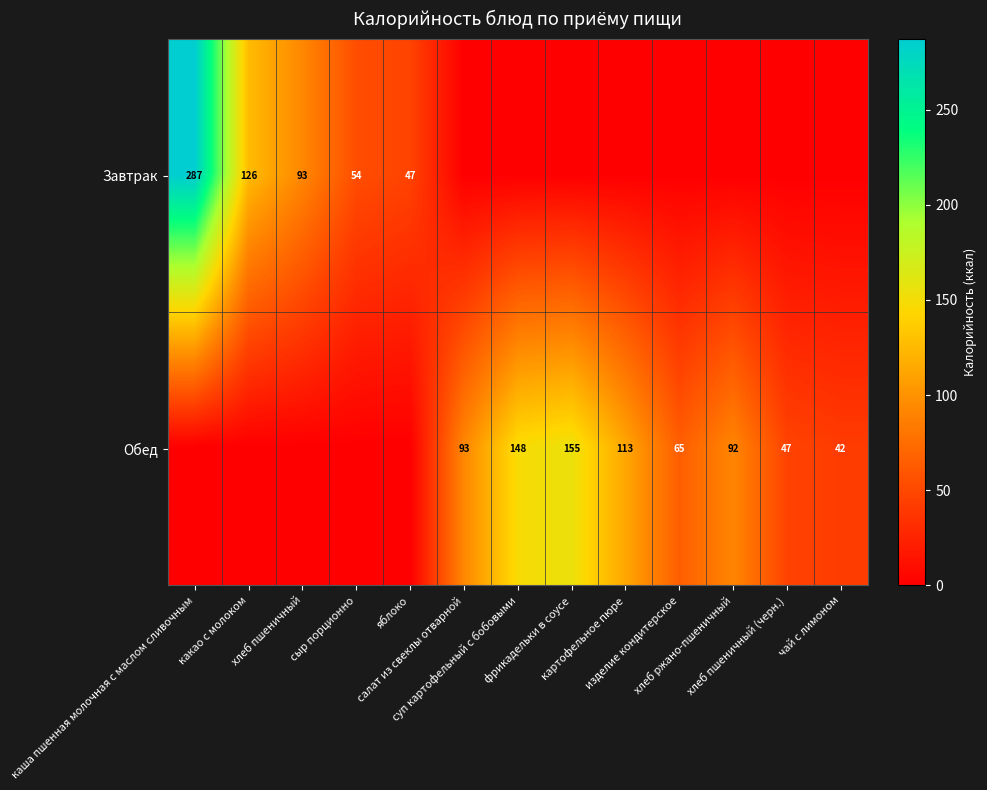

What is the spread (max minus min) of values at яблоко?

47